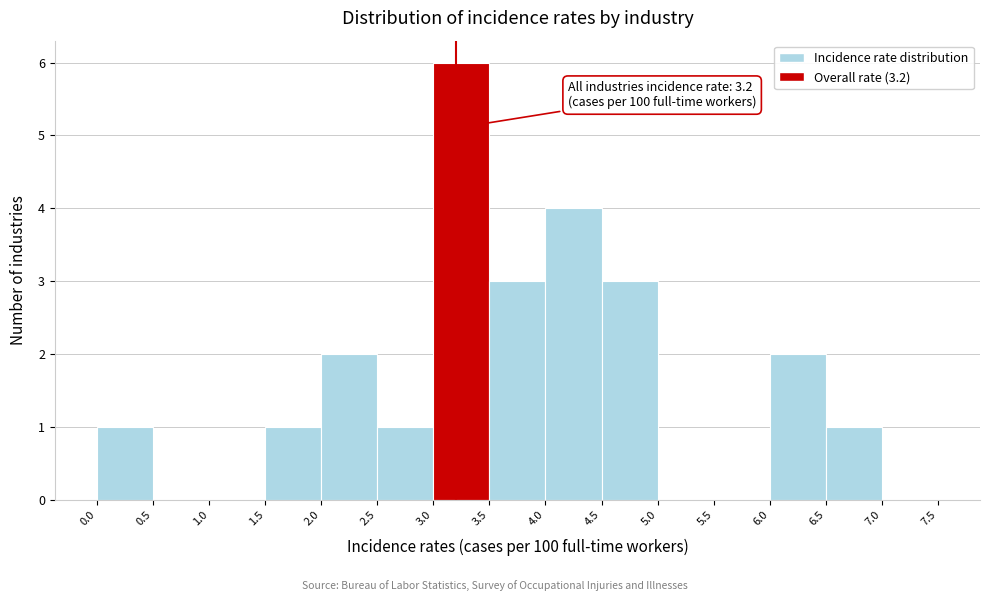

Over which range of the x-axis is the bar tallest?

3.0 to 3.5